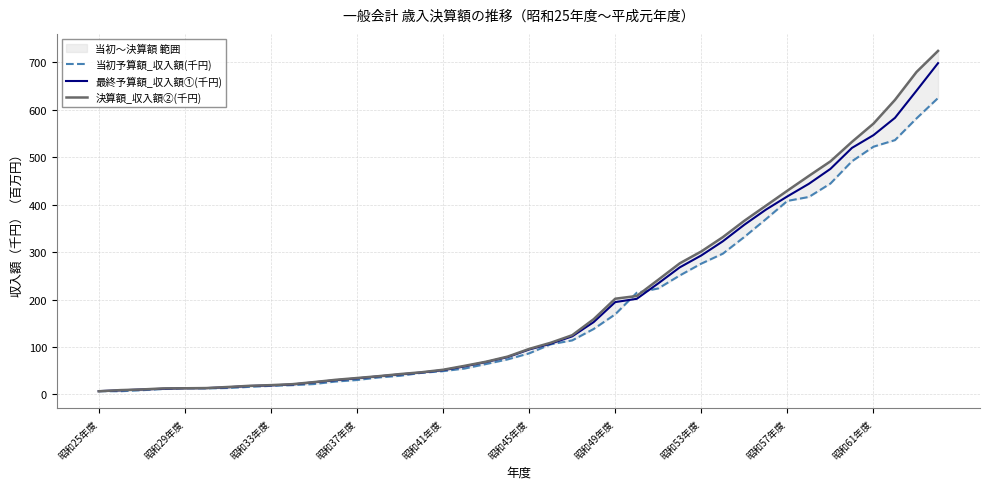

True or false: 当初予算額_収入額(千円) and 決算額_収入額②(千円) intersect in this chart.

True